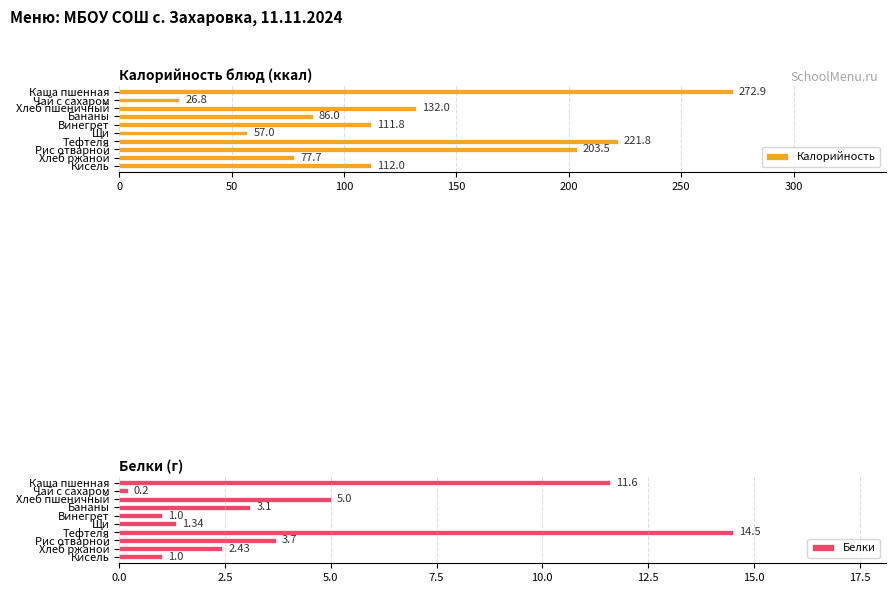

How many data points in Белки are less than 3?

5